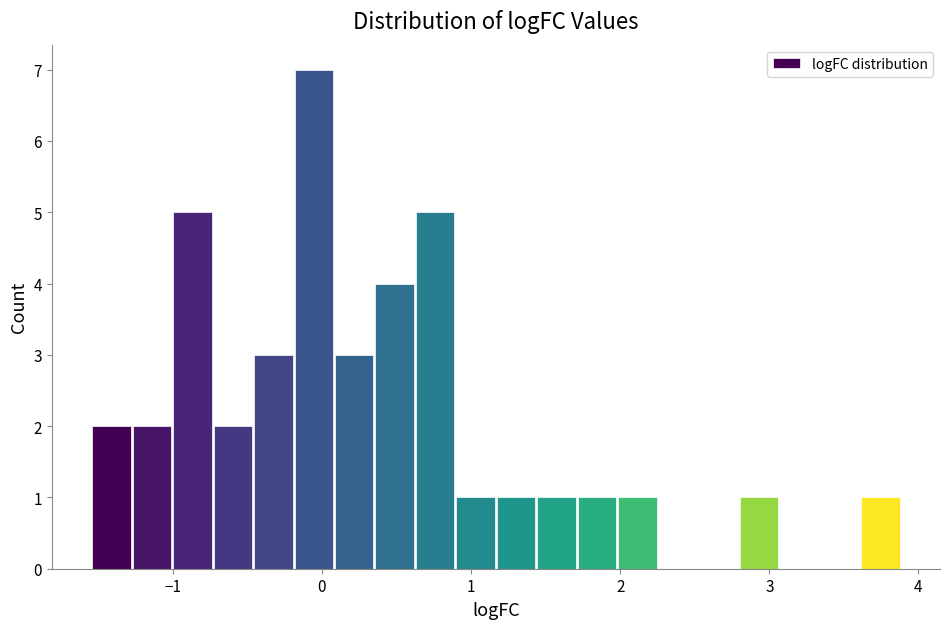

Around what value on the x-axis is the tallest bar? Give the approximate position of its centre, as read against the axis.

-0.1